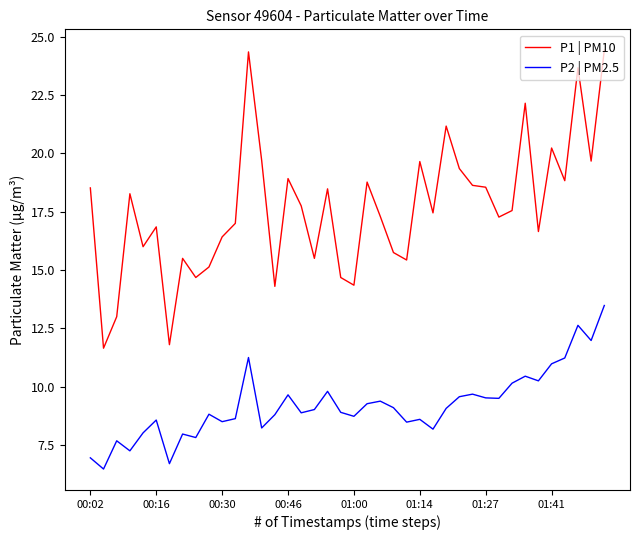

What is the difference between the maximum and minimum values in the P1 | PM10 series?

12.8